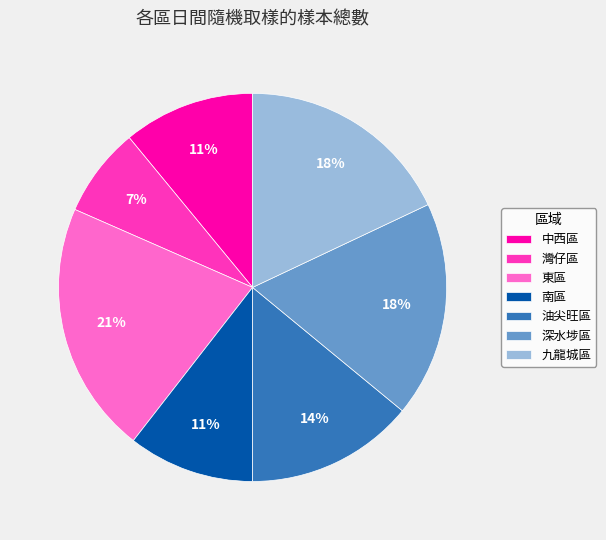

Is it true that 東區 is 21% of the pie?

True